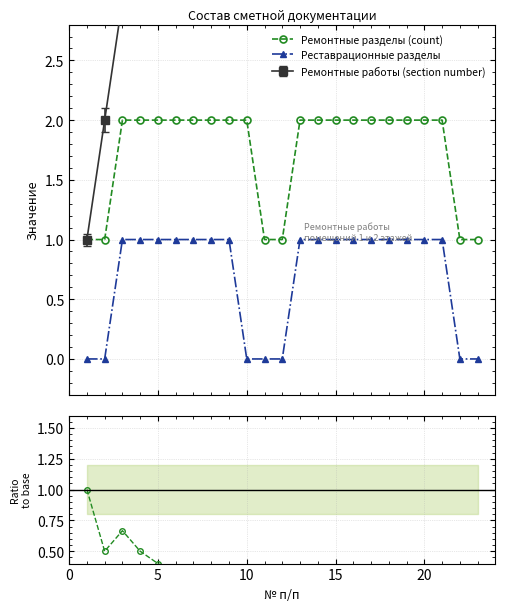

How many interior local peaks does the Ремонтные разделы (count) series have?

2